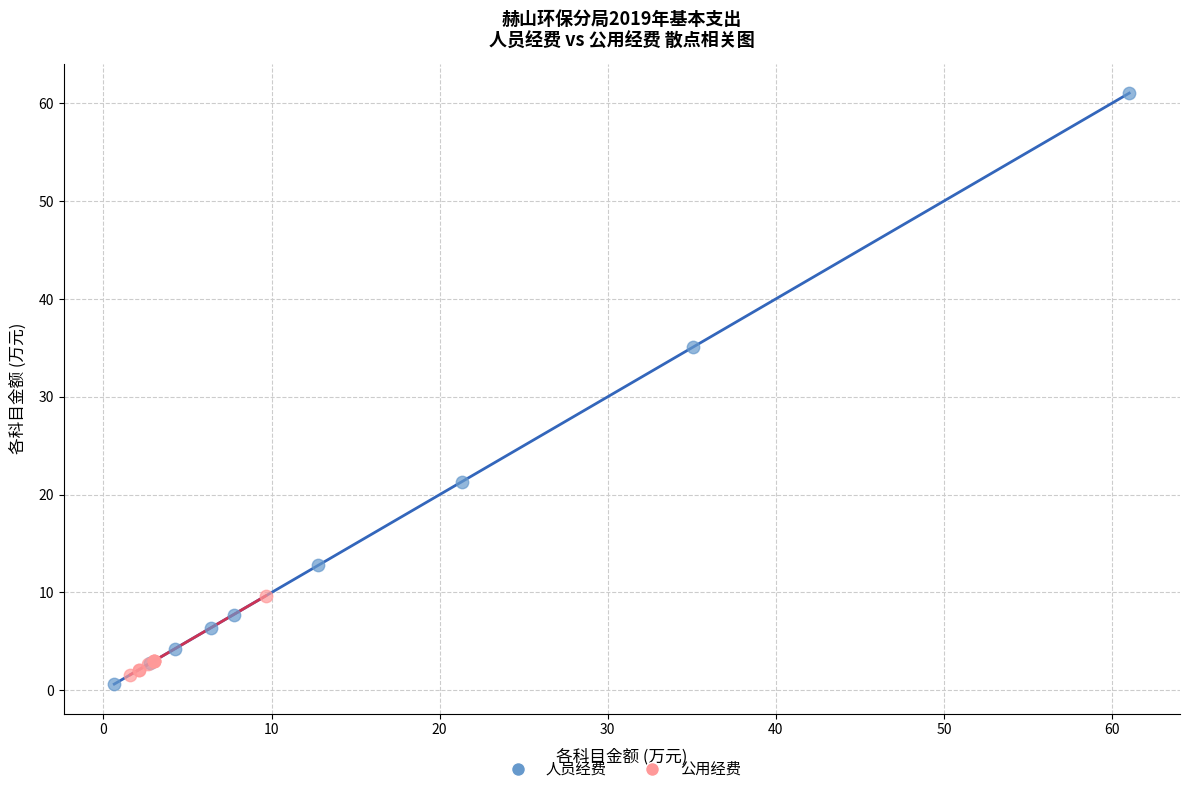

Which series reaches the maximum Y coordinate?

人员经费